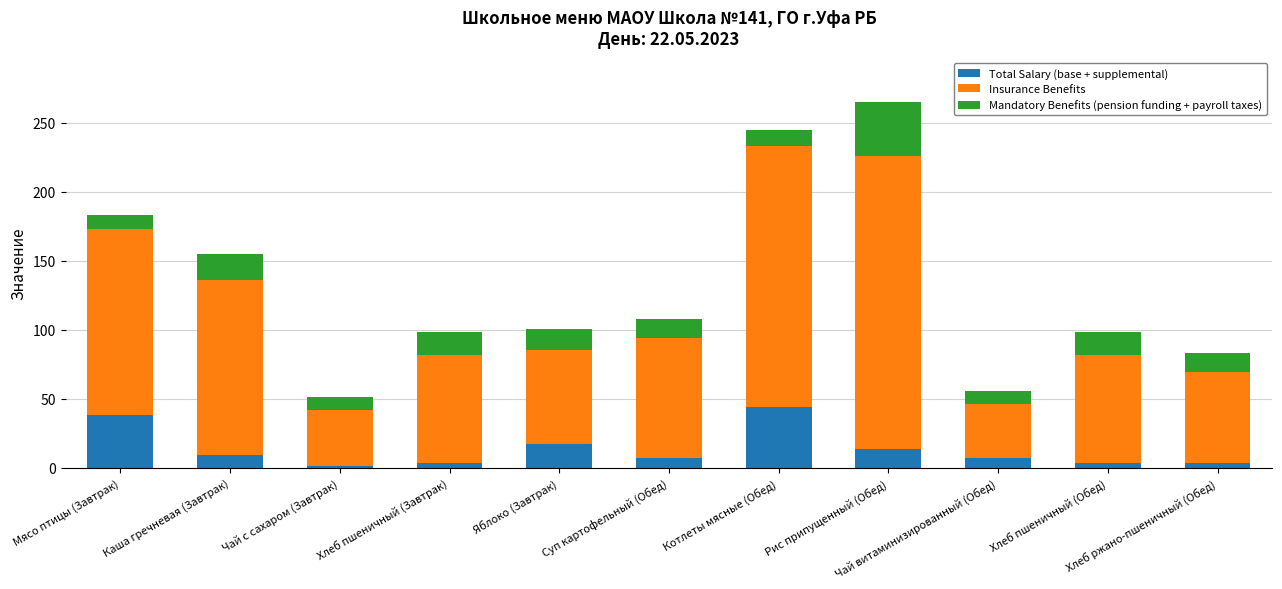

What is the difference between the maximum and minimum values in the Total Salary (base + supplemental) series?

42.2